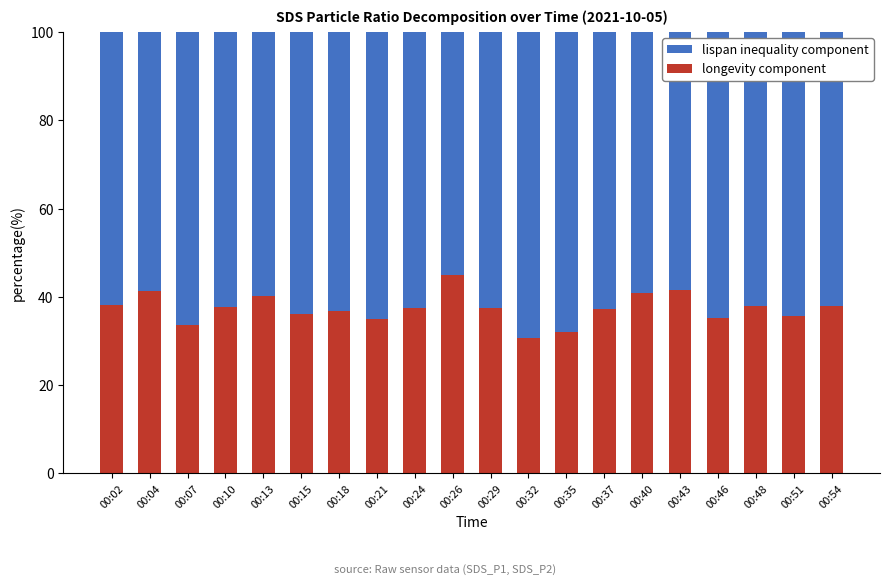

What is the total value across all series at 00:24?

100.0